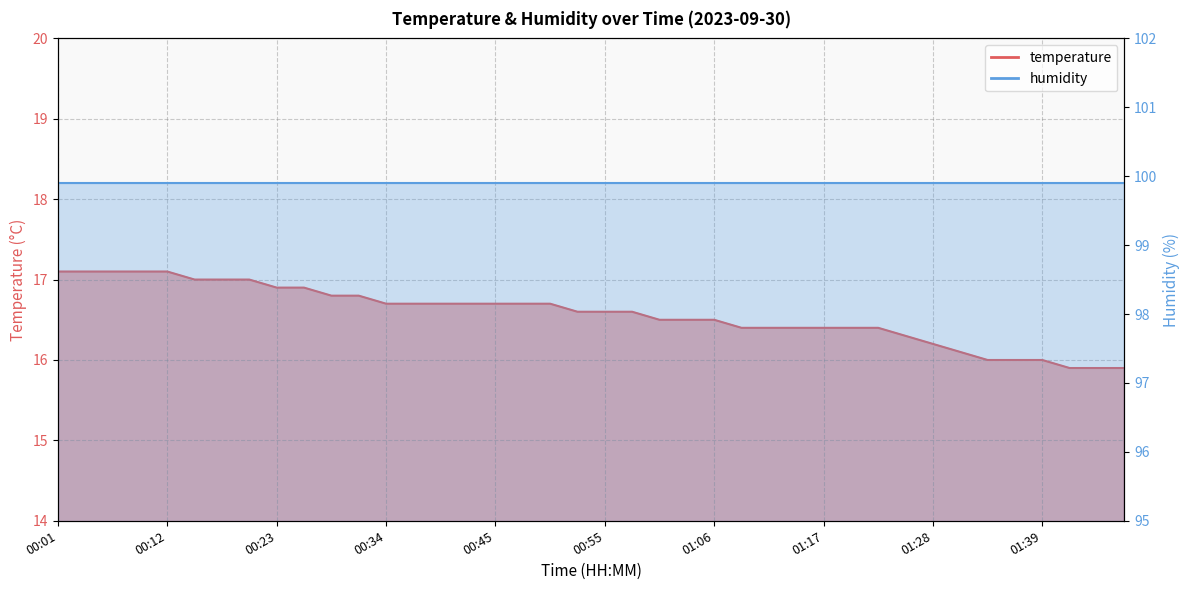

What is the change in value from 00:12 to 00:55?

-0.5